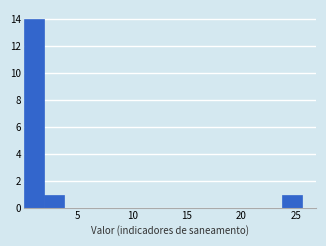

Read against the x-axis, roughly where is the centre of the tallest bar?

1.0